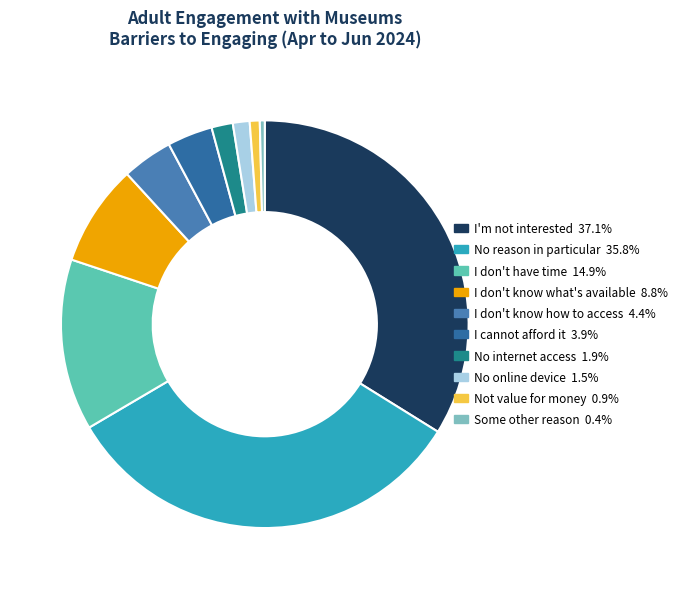

Count the number of slices in the pie.

10